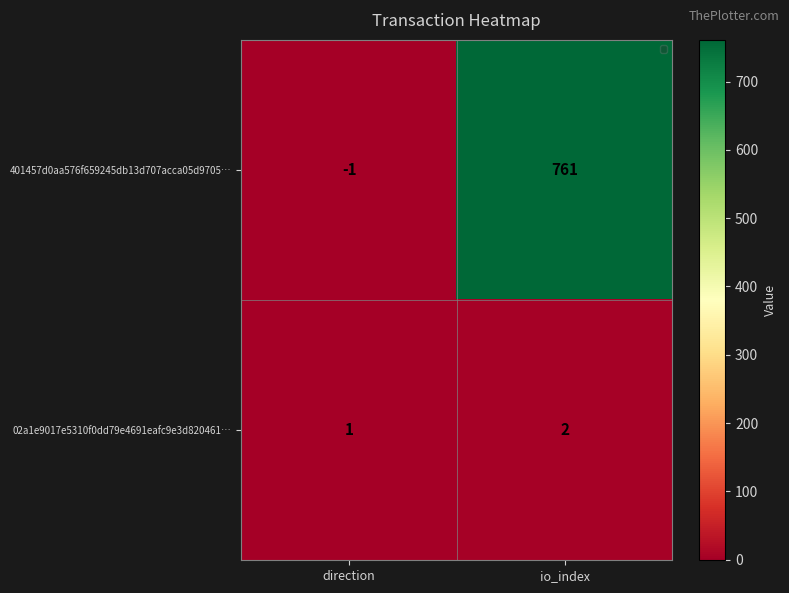

What is the total value across all series at io_index?

763